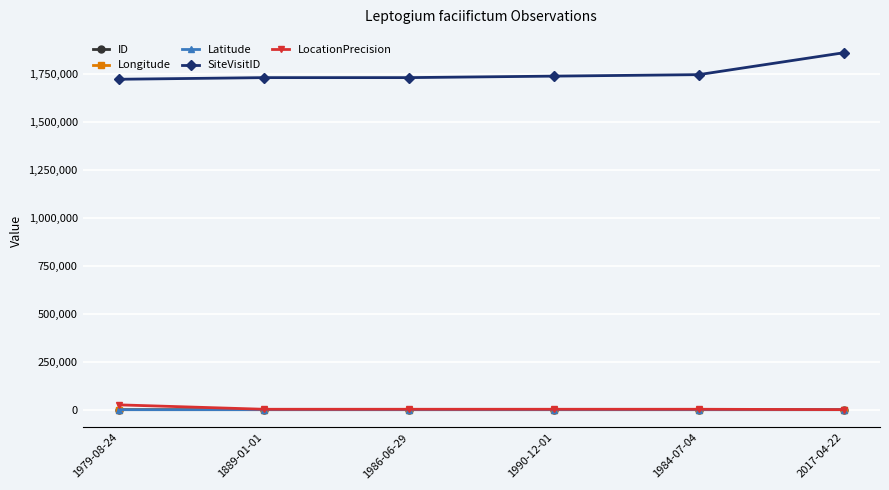

What is the label of the 3rd point from the left?

1986-06-29